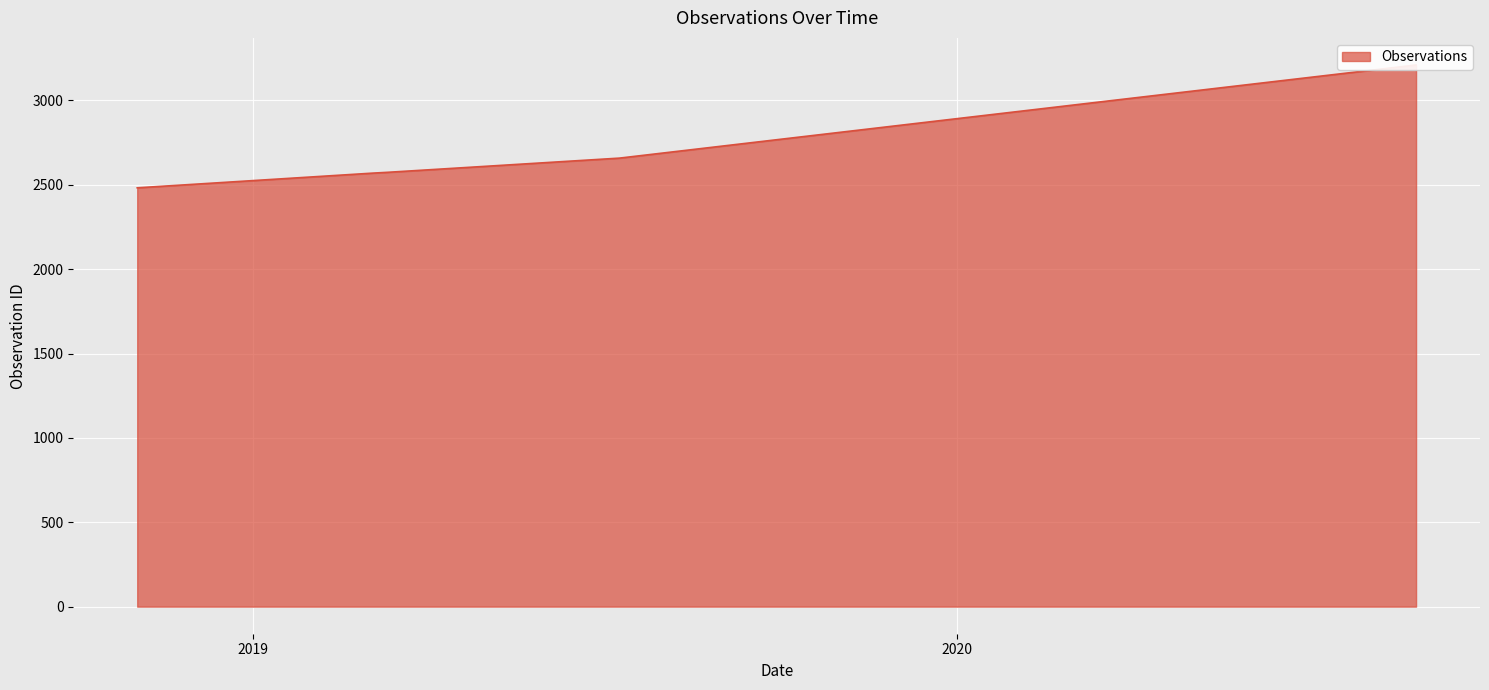

True or false: the data shows 745 at 2020-08-26.

False